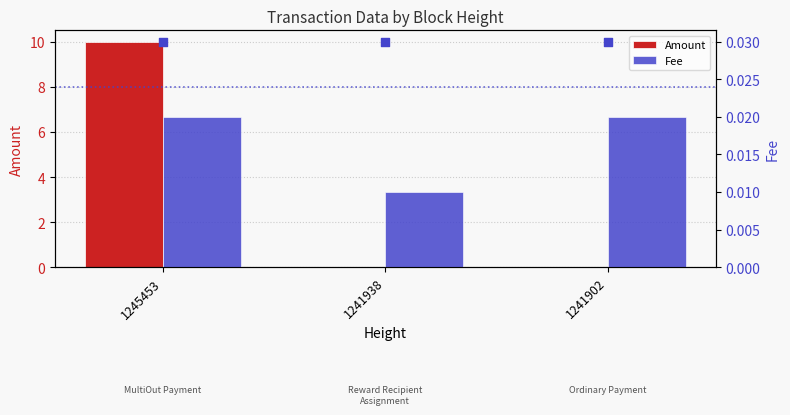

Which series reaches the minimum Y coordinate?

Amount